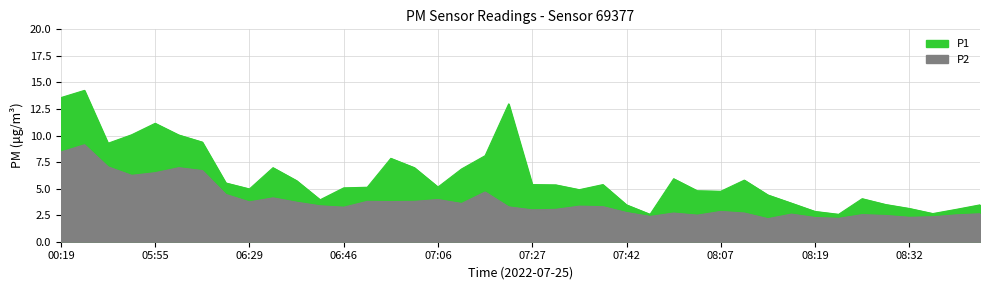

Reading left to right, list all the values displayed in this chart.

P1: 13.6	14.2	9.3	10.1	11.2	10.1	9.4	5.5	5.0	7.0	5.8	4.0	5.1	5.1	7.8	7.0	5.2	6.8	8.1	13.0	5.4	5.3	4.9	5.4	3.5	2.6	5.9	4.8	4.8	5.8	4.4	3.6	2.9	2.6	4.0	3.5	3.1	2.6	3.0	3.5
P2: 8.4	9.1	7.0	6.2	6.5	7.0	6.7	4.5	3.8	4.1	3.7	3.4	3.2	3.8	3.8	3.8	4.0	3.6	4.7	3.3	3.0	3.0	3.4	3.3	2.8	2.4	2.7	2.5	2.9	2.7	2.2	2.6	2.3	2.2	2.5	2.5	2.3	2.4	2.5	2.6